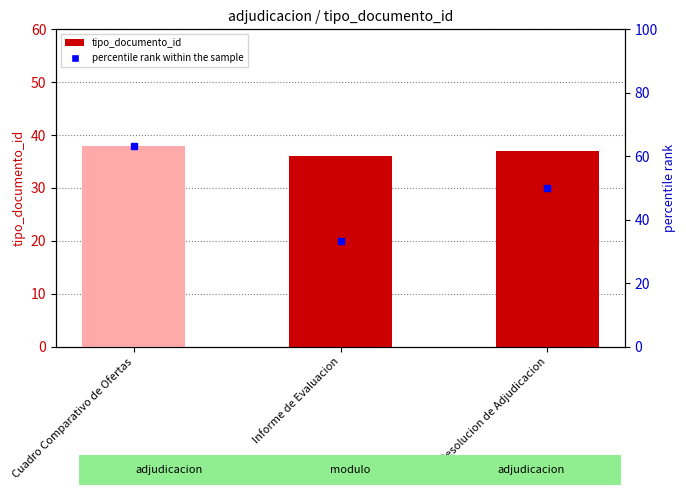

What is the sum of the values at Informe de Evaluacion and Resolucion de Adjudicacion?

73